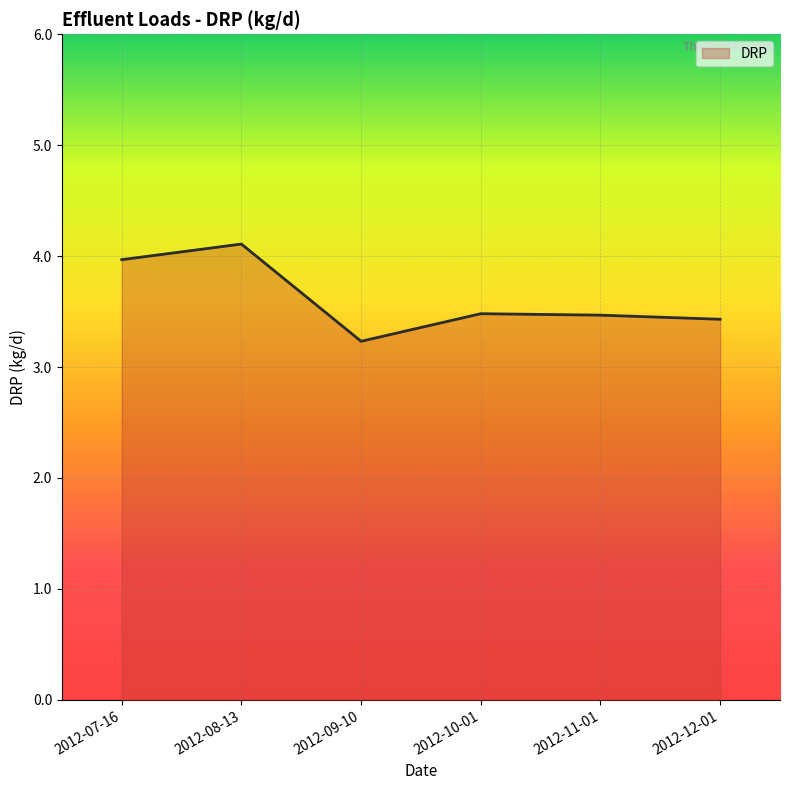

What position from the left is 2012-09-10?

3